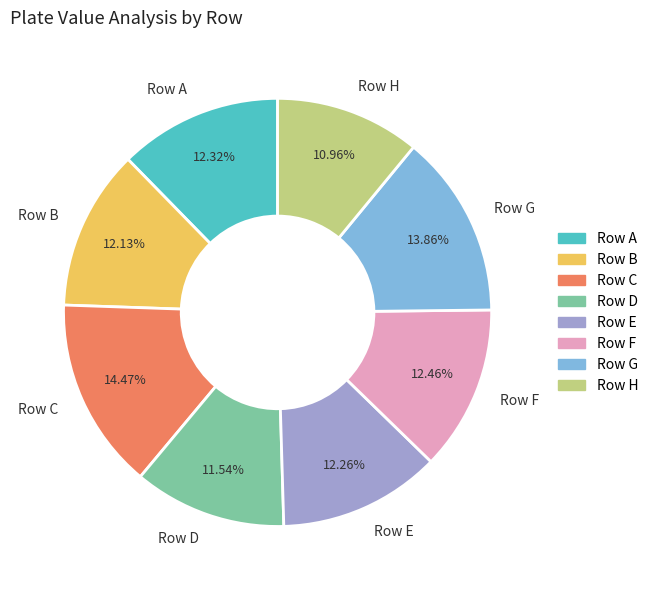

Is the sum of Row F and Row G greater than half?

No